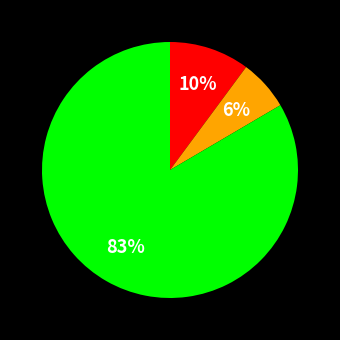

To the nearest percent, what is the average slice percentage?

33%